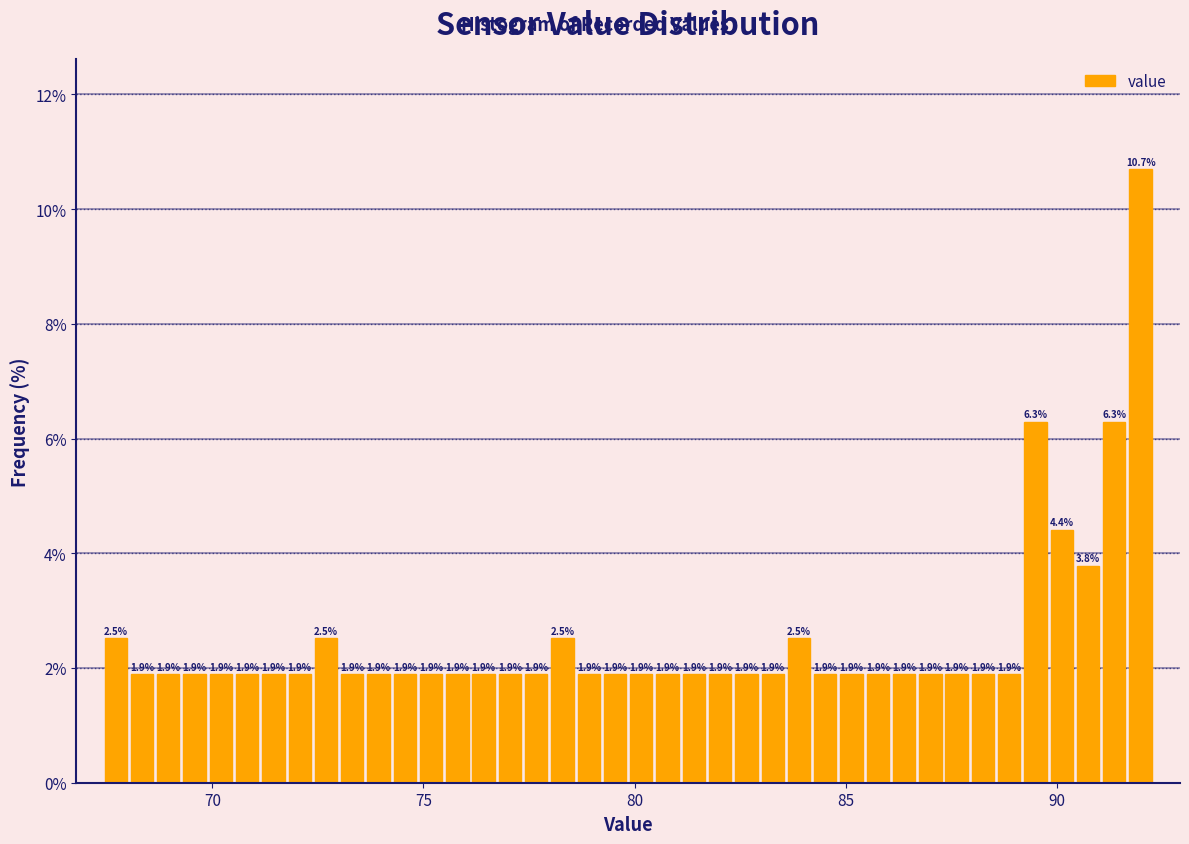

Around what value on the x-axis is the tallest bar? Give the approximate position of its centre, as read against the axis.

92.0